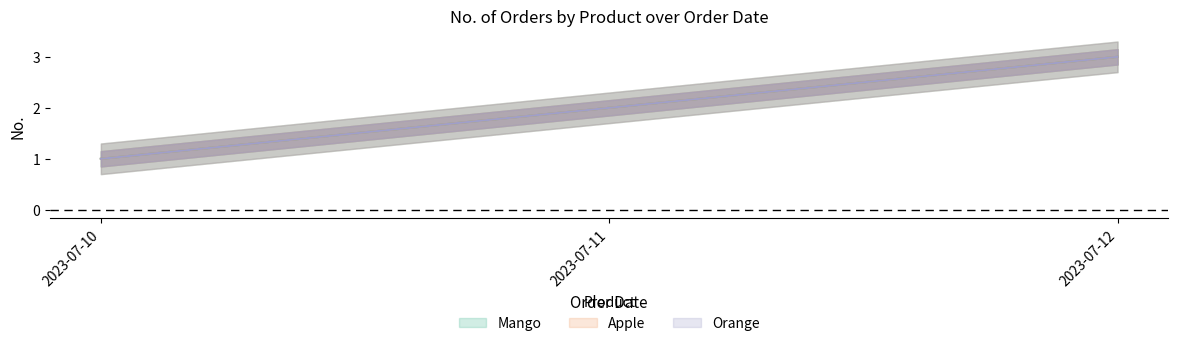

Is the value of Orange at 2023-07-10 greater than the value of Mango at 2023-07-10?

No